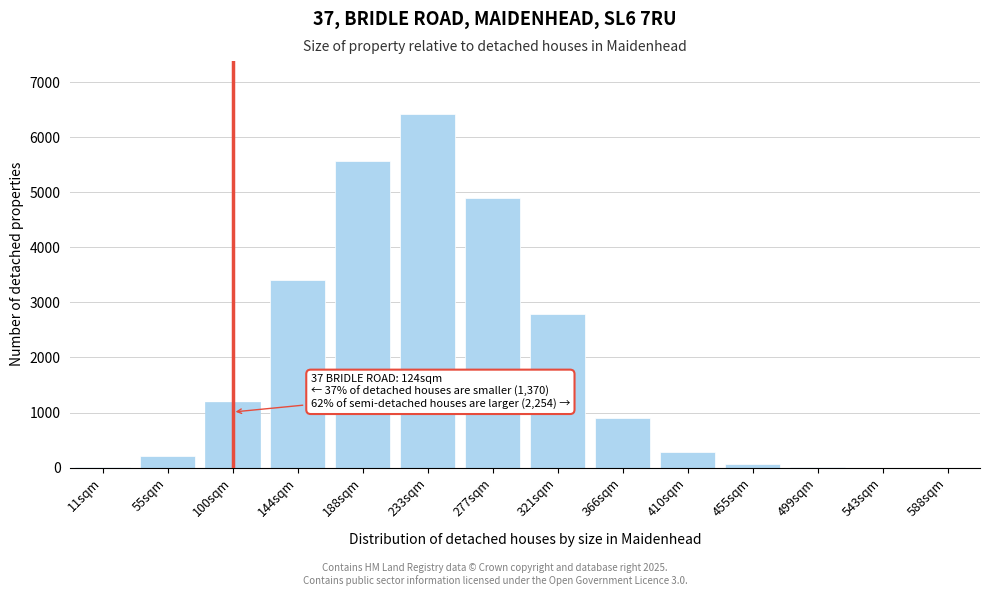

What is the sum of all values?

25765